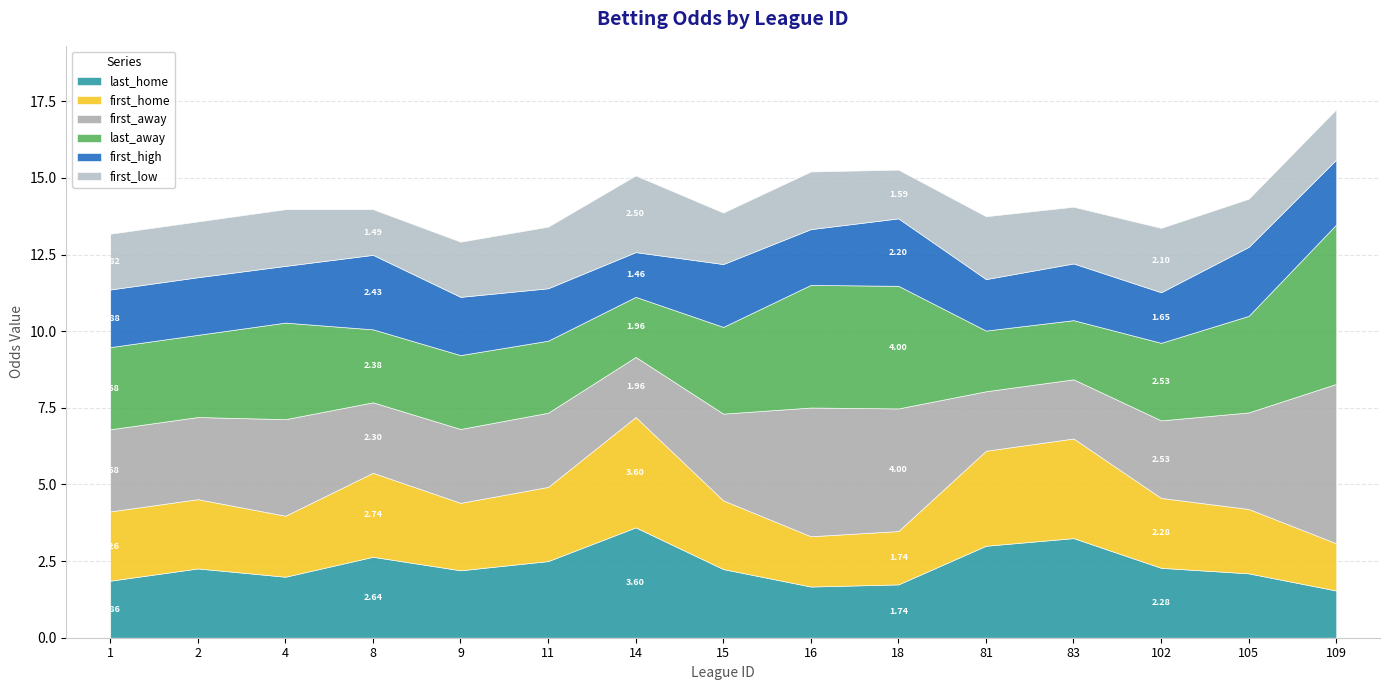

Which series has the widest spread of values?

first_away